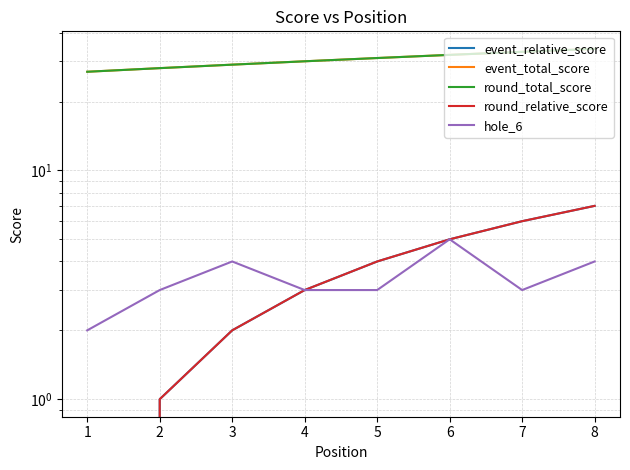

Reading left to right, list all the values displayed in this chart.

event_relative_score: 0	1	2	3	4	5	6	7
event_total_score: 27	28	29	30	31	32	33	34
round_total_score: 27	28	29	30	31	32	33	34
round_relative_score: 0	1	2	3	4	5	6	7
hole_6: 2	3	4	3	3	5	3	4